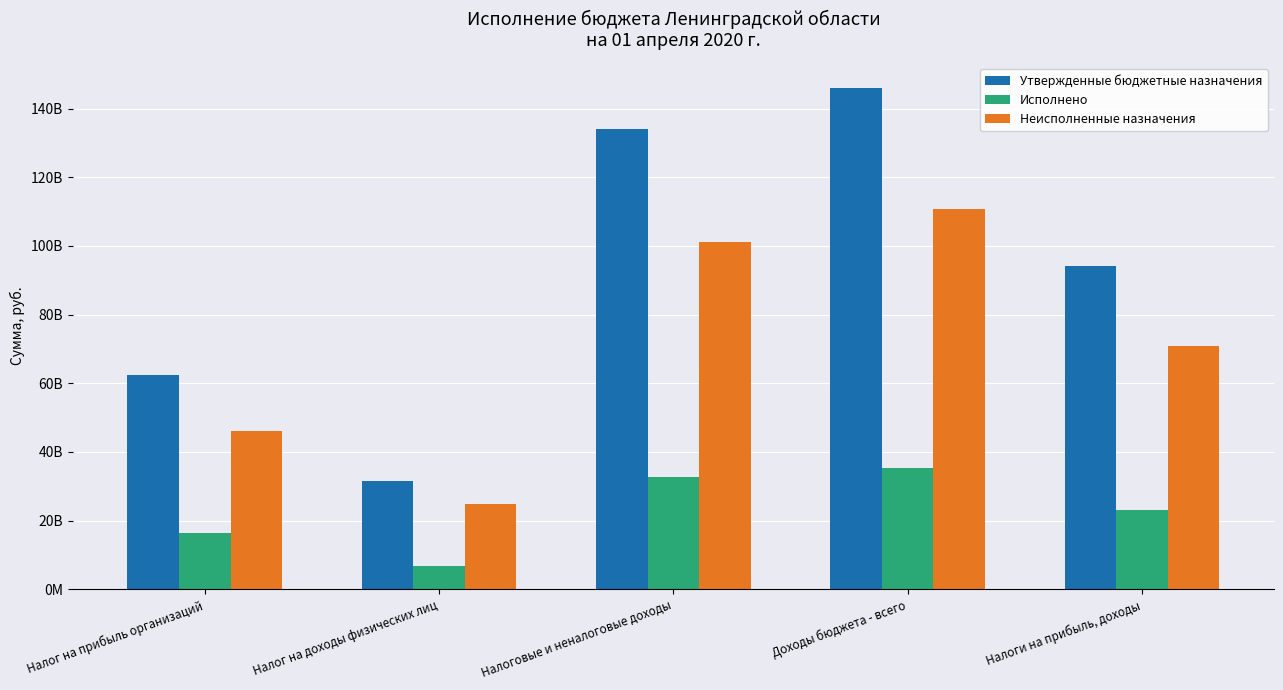

Count the Утвержденные бюджетные назначения values in the range 62527931300 to 133988650700.

3